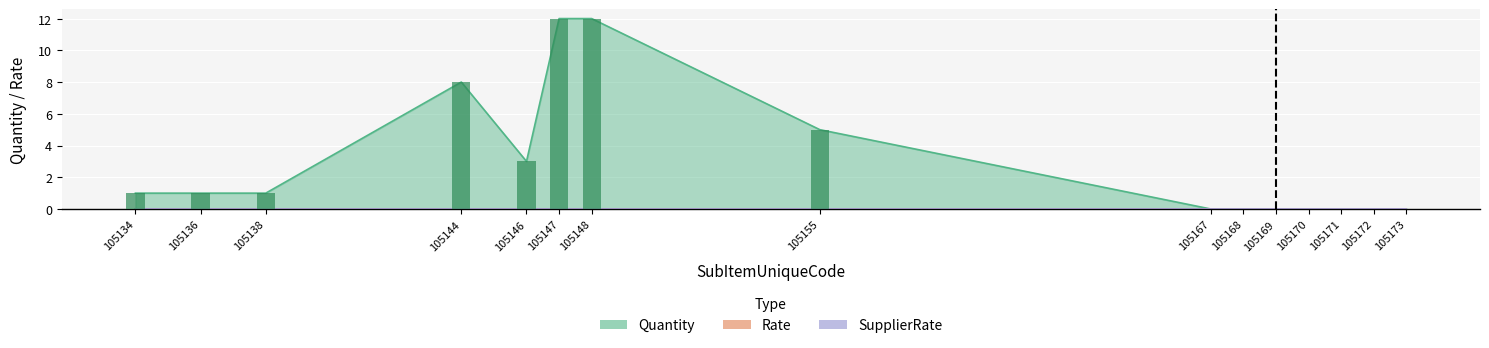

Reading left to right, transcribe all the data shown in this chart.

Quantity: 105134=1	105136=1	105138=1	105144=8	105146=3	105147=12	105148=12	105155=5	105167=0	105168=0	105169=0	105170=0	105171=0	105172=0	105173=0
Rate: 105134=0	105136=0	105138=0	105144=0	105146=0	105147=0	105148=0	105155=0	105167=0	105168=0	105169=0	105170=0	105171=0	105172=0	105173=0
SupplierRate: 105134=0	105136=0	105138=0	105144=0	105146=0	105147=0	105148=0	105155=0	105167=0	105168=0	105169=0	105170=0	105171=0	105172=0	105173=0